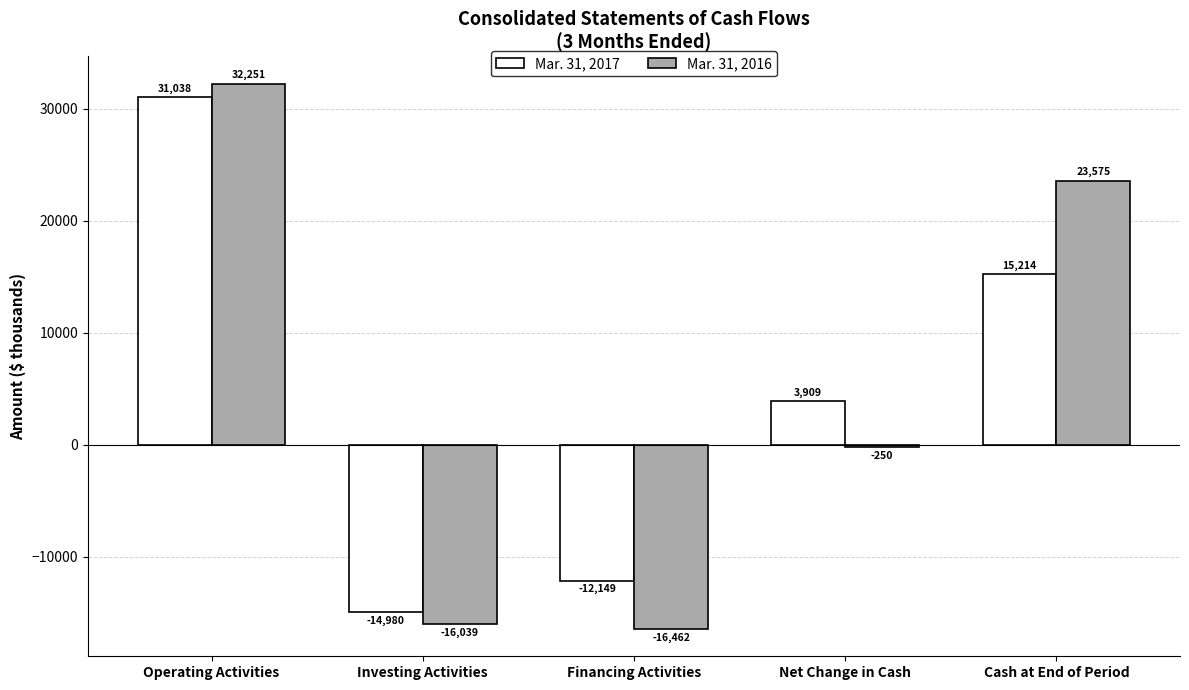

Rank the series at Cash at End of Period from highest to lowest value.

Mar. 31, 2016, Mar. 31, 2017